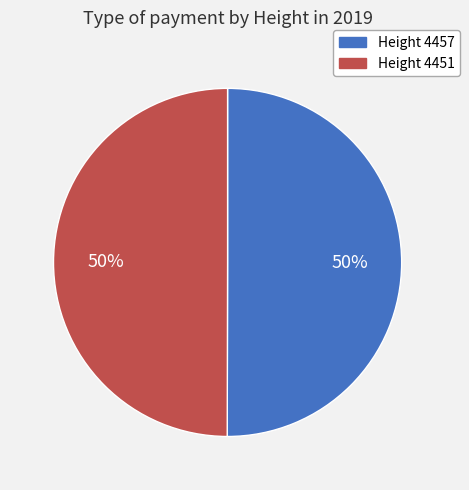

To the nearest percent, what is the average slice percentage?

50%